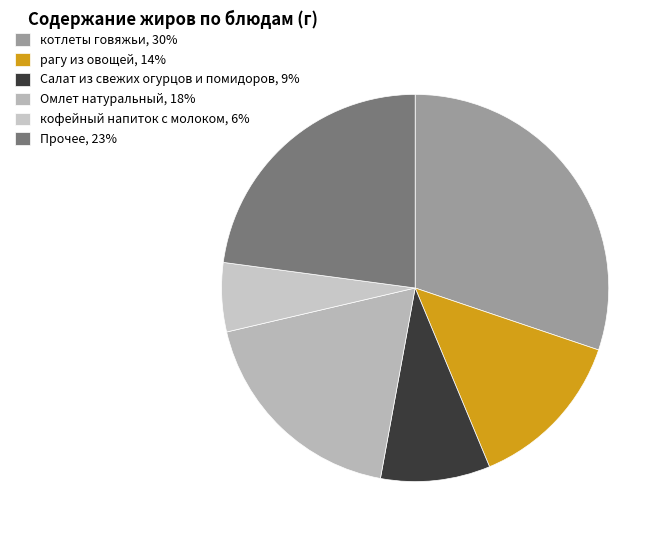

How many slices are in this pie chart?

6